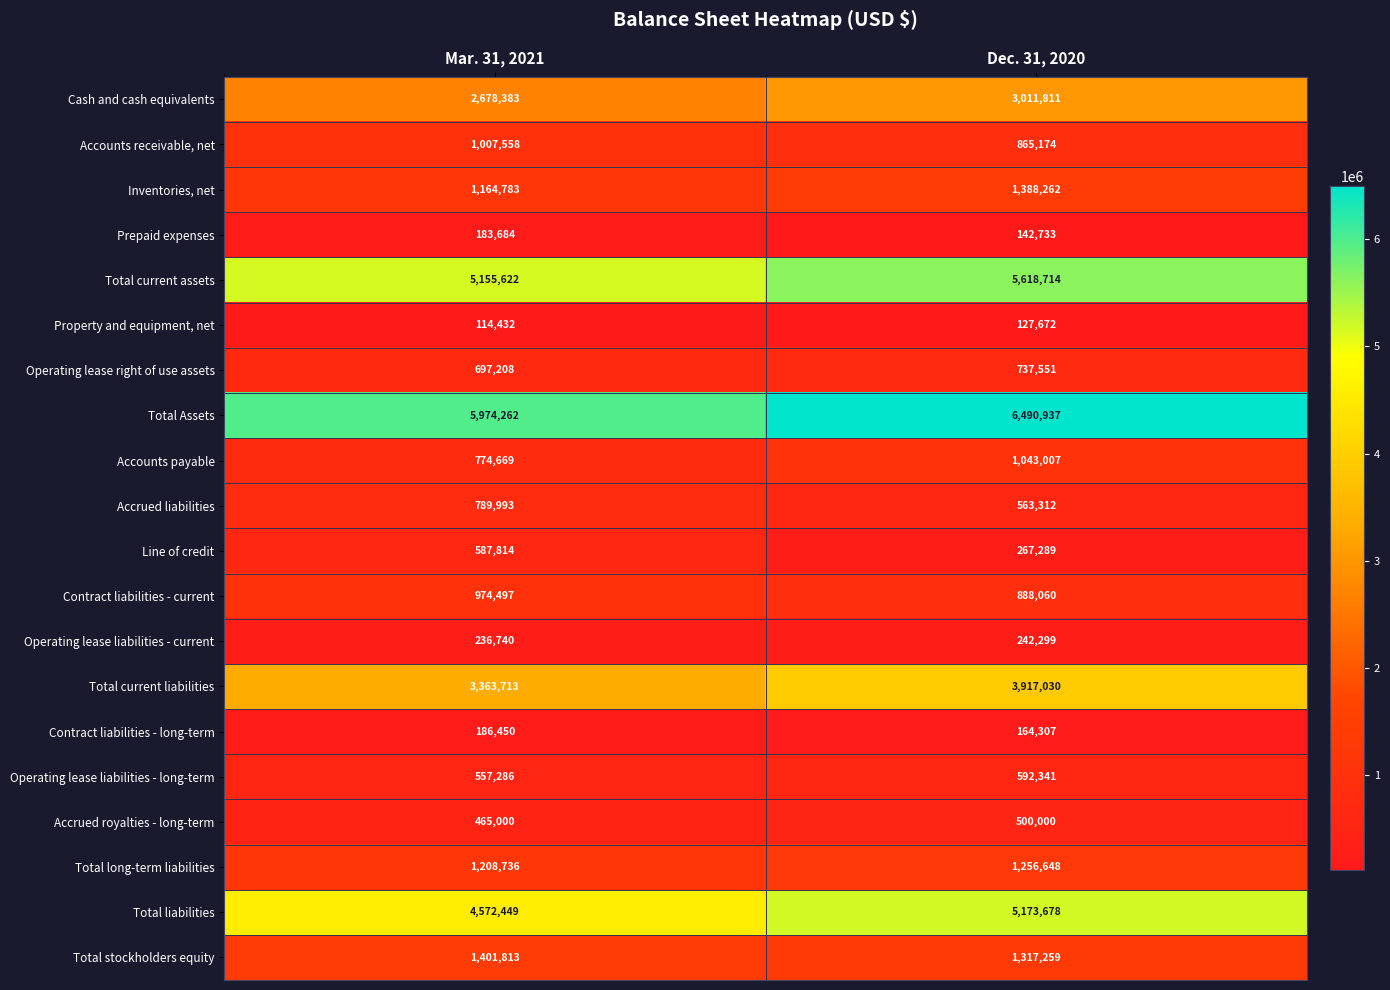

What is the spread (max minus min) of values at Dec. 31, 2020?

6363265